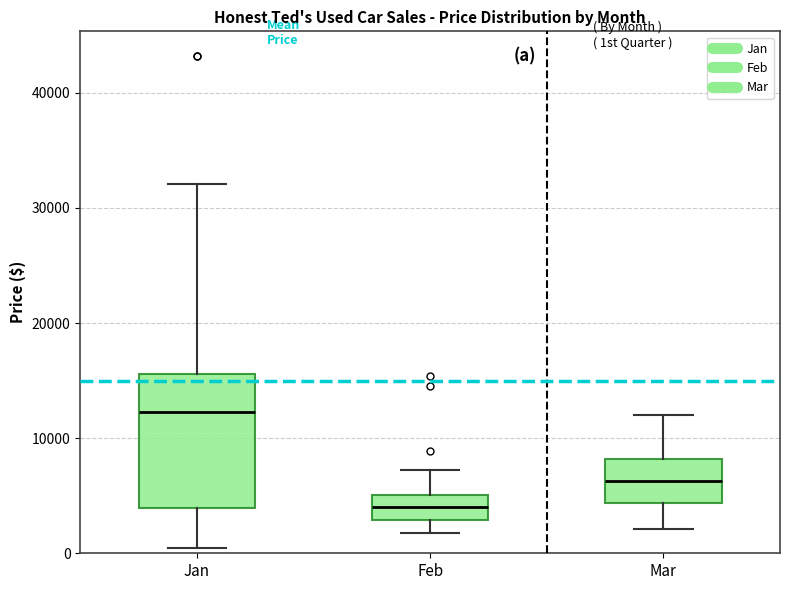

Reading left to right, transcribe this box plot: for each box, give where its median line is, the range the box spans, and where its two whiskers end, as read against the y-axis. The values are not printed on the chart, so give them approximately, as read against the axis.

Jan: median 12000, box 4000 to 16000, whiskers 1000 to 32000
Feb: median 4000, box 3000 to 5000, whiskers 2000 to 7000
Mar: median 6000, box 4000 to 8000, whiskers 2000 to 12000